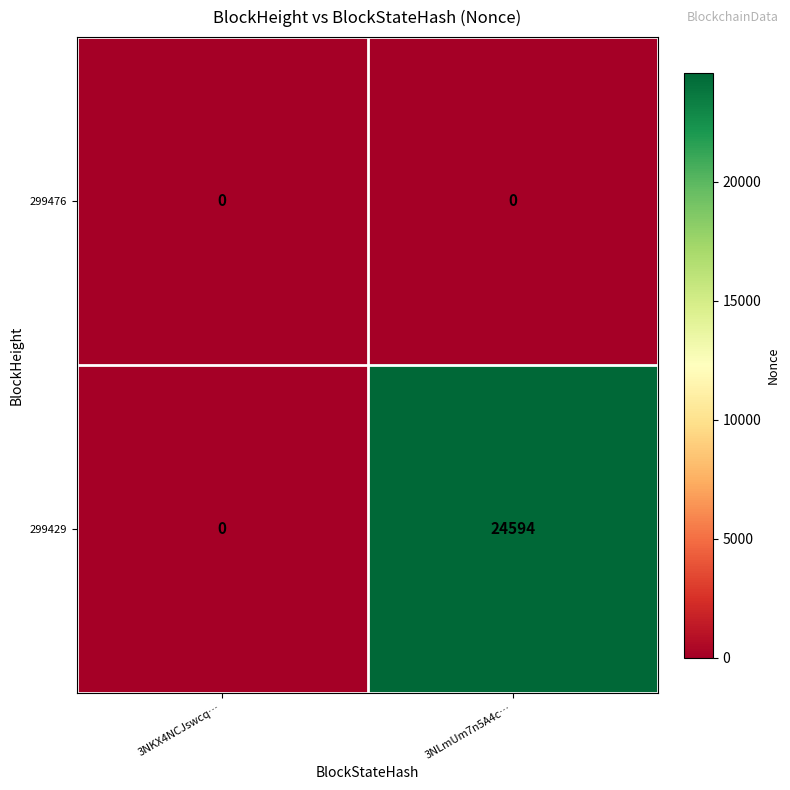

What is the difference between the maximum and minimum values in the 299429 series?

24594